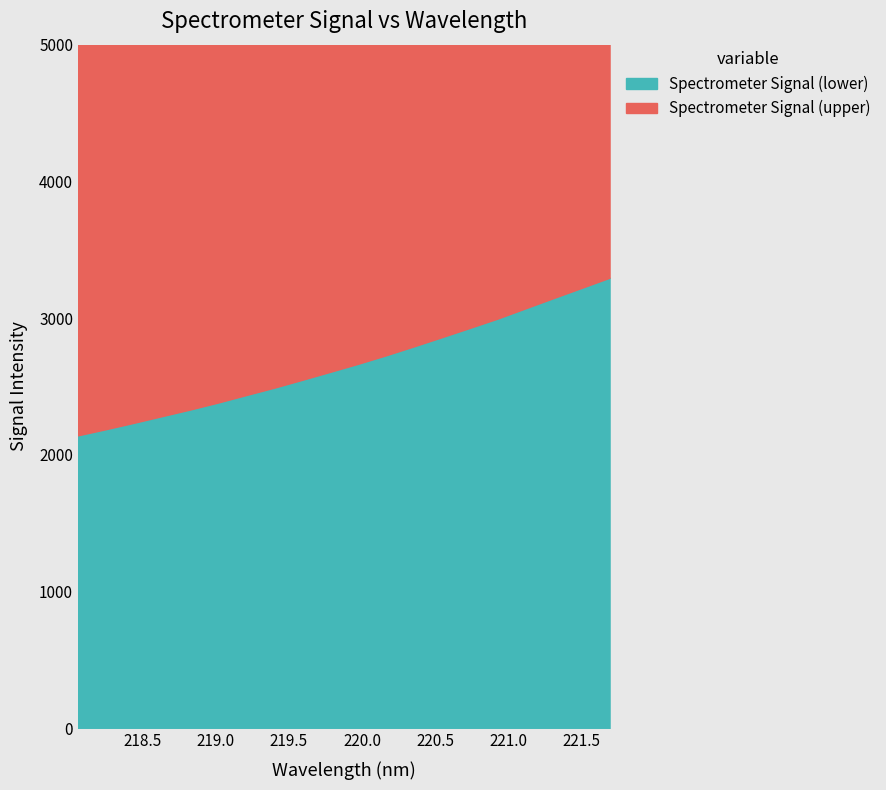

True or false: Spectrometer Signal (lower) and Spectrometer Signal (upper) intersect in this chart.

False